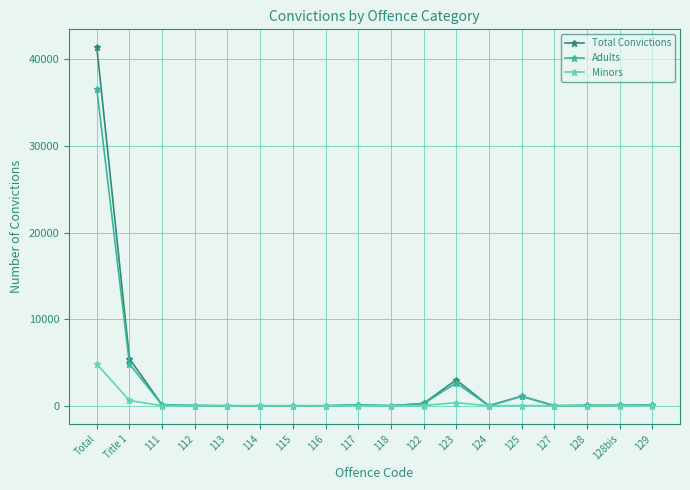

What is the maximum value shown in the chart?

41385